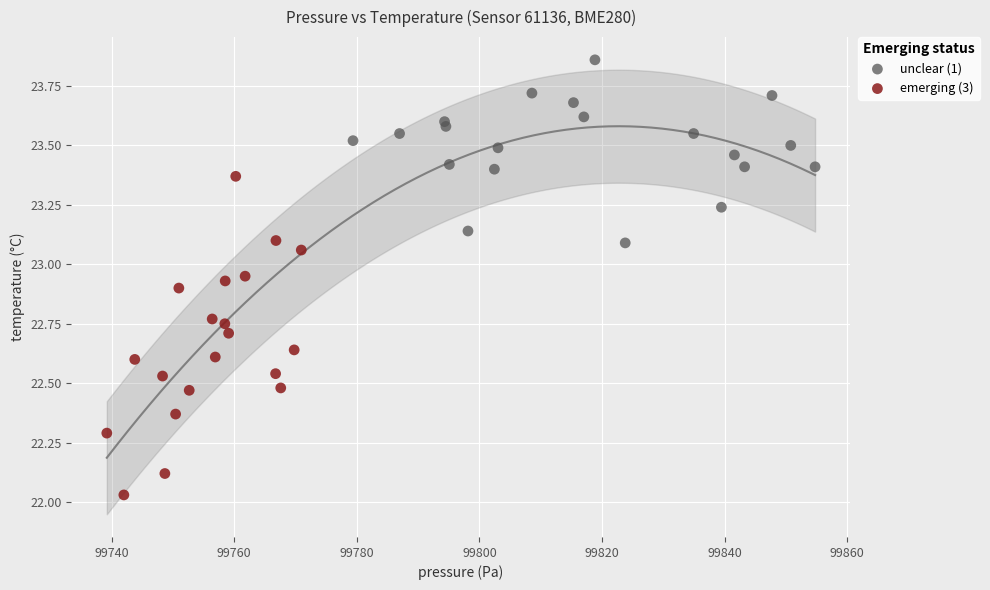

Which series contains the highest Y value?

unclear (1)